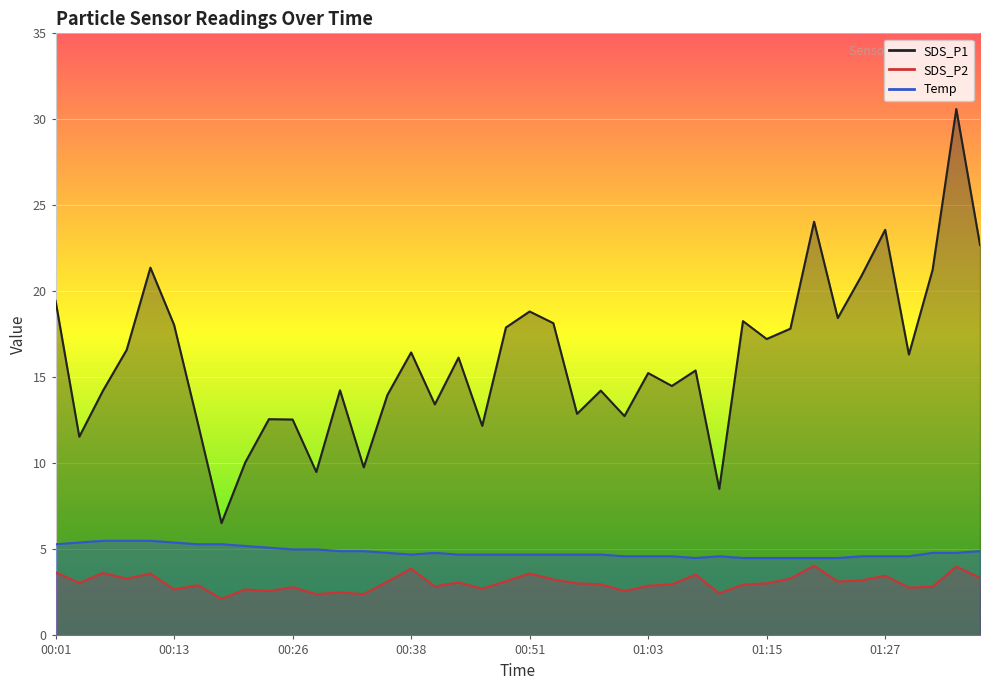

At how many categories does at least one series exceed 17?

16